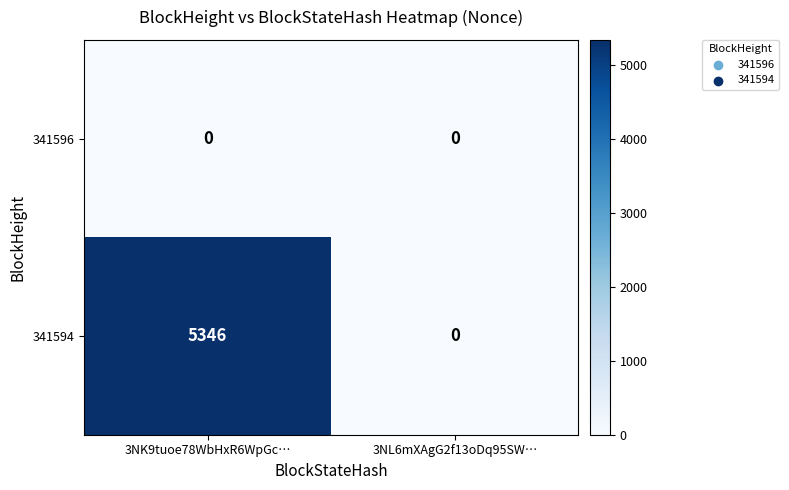

What is the total value across all series at 3NK9tuoe78WbHxR6WpGc…?

5346